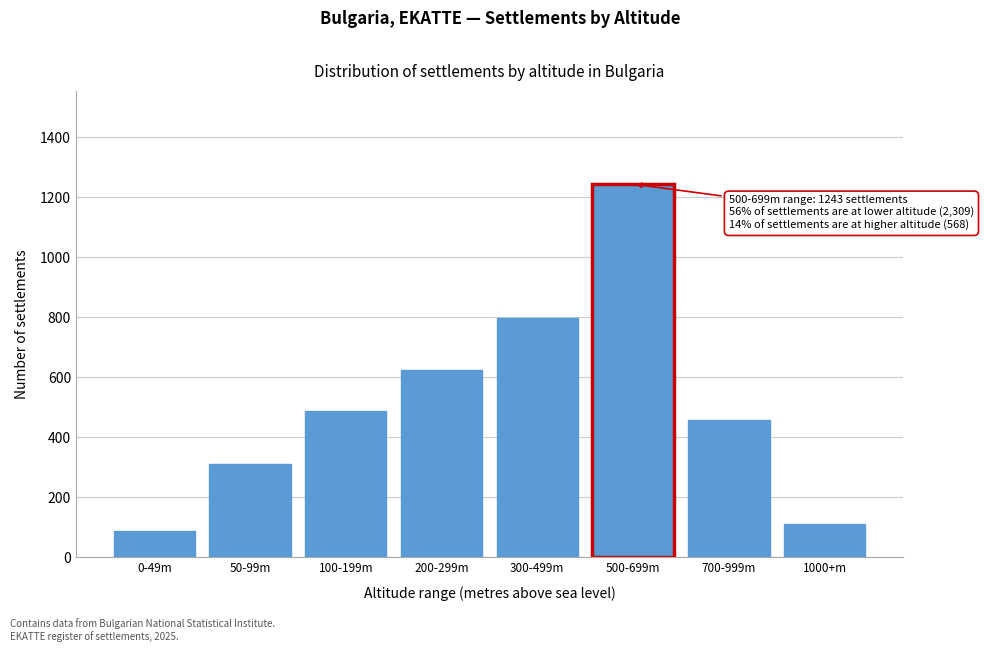

Reading right to left, extract all data points from this chart.

112	456	1243	798	623	487	312	89